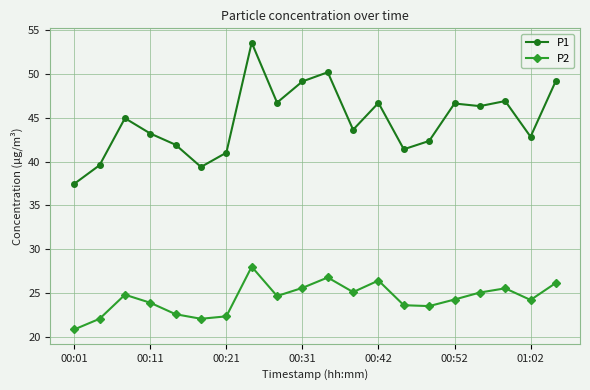

Which series has the widest spread of values?

P1